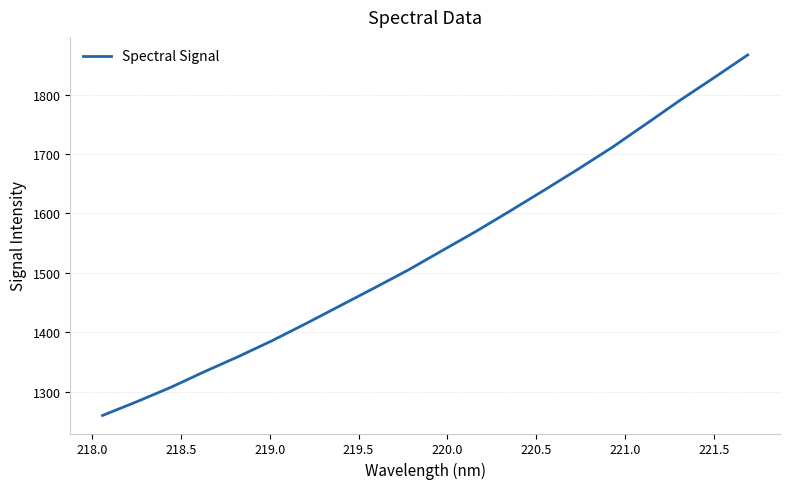

What is the minimum value shown in the chart?

1259.7